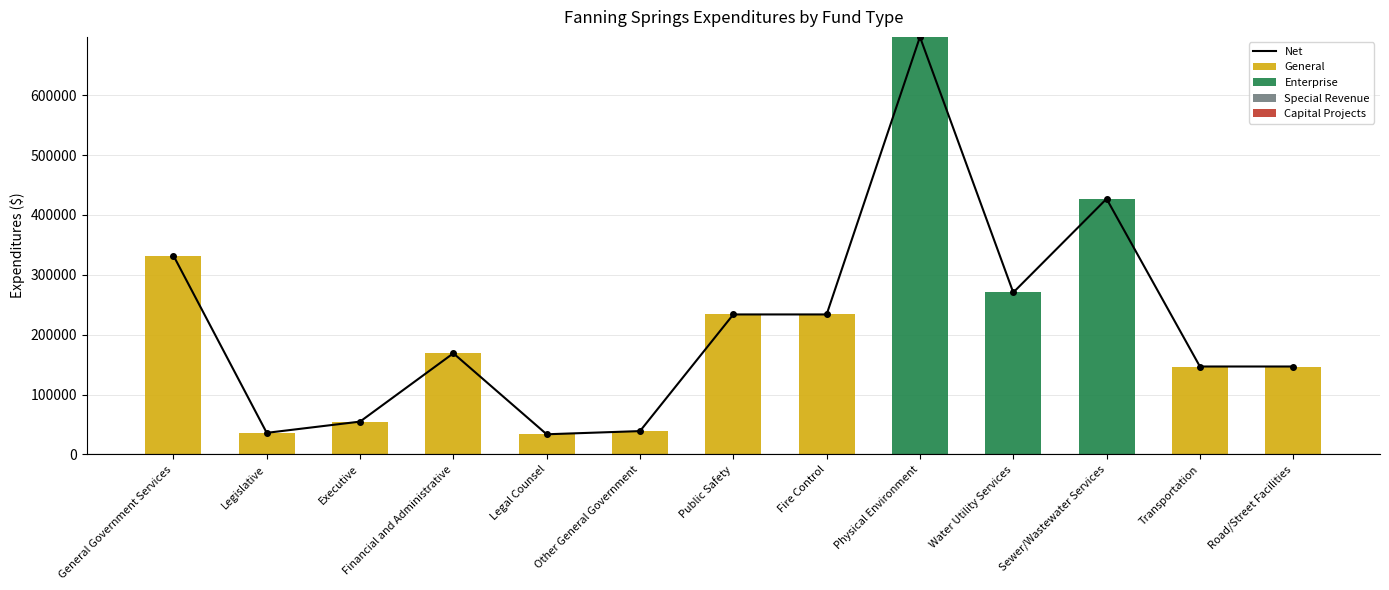

What are all the series names shown in the legend?

Net, General, Enterprise, Special Revenue, Capital Projects